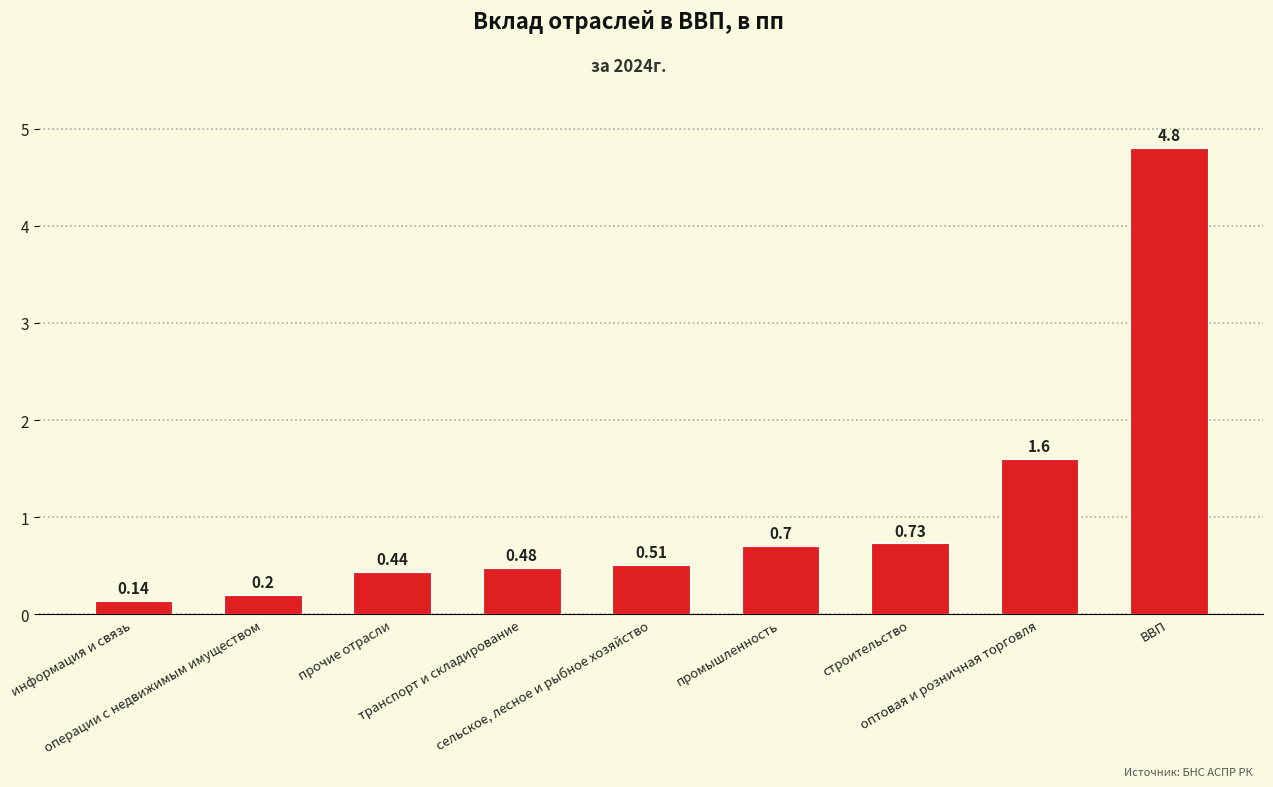

What is the difference between the maximum and minimum values?

4.7